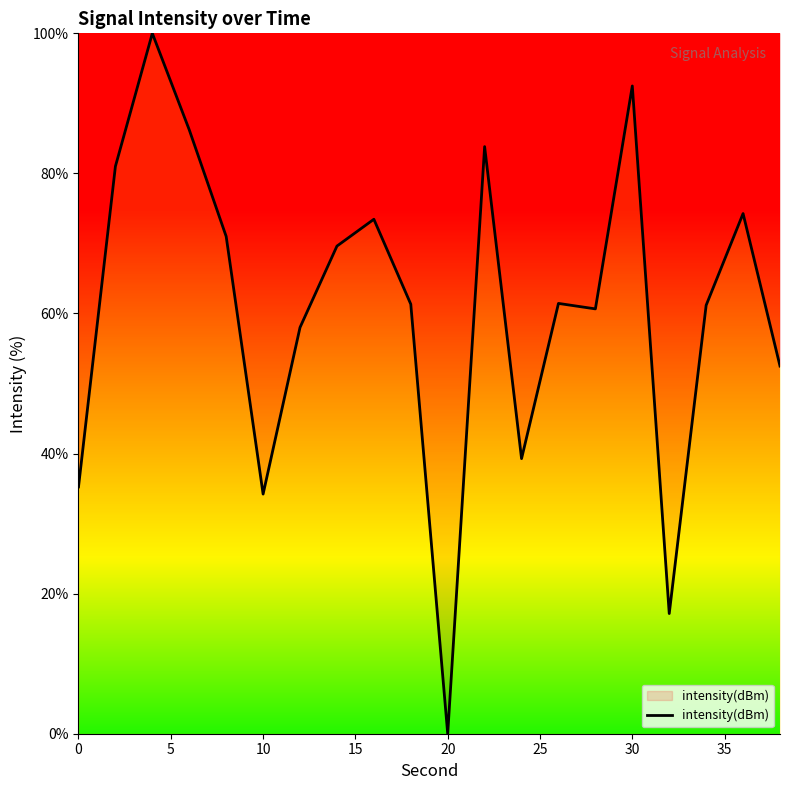

What is the average value?

60.6